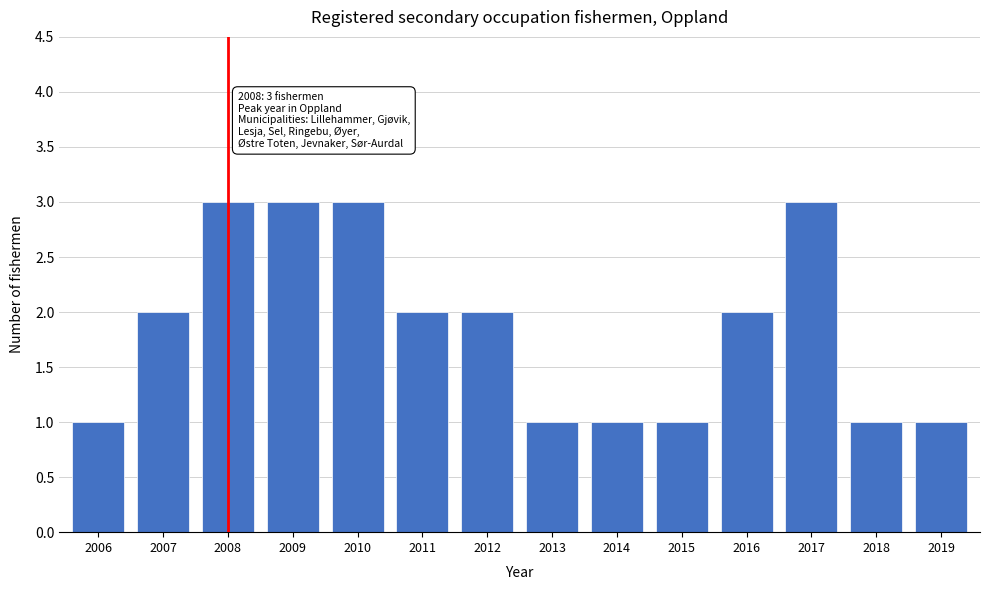

Reading left to right, what are all the values shown in this chart?

2006=1	2007=2	2008=3	2009=3	2010=3	2011=2	2012=2	2013=1	2014=1	2015=1	2016=2	2017=3	2018=1	2019=1